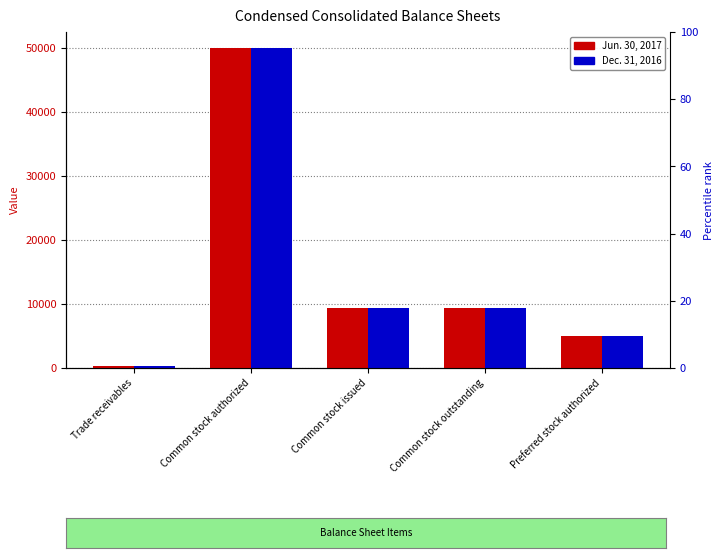

Reading left to right, extract all data points from this chart.

Jun. 30, 2017: Trade receivables=358	Common stock authorized=50000	Common stock issued=9452	Common stock outstanding=9452	Preferred stock authorized=5000
Dec. 31, 2016: Trade receivables=362	Common stock authorized=50000	Common stock issued=9374	Common stock outstanding=9374	Preferred stock authorized=5000